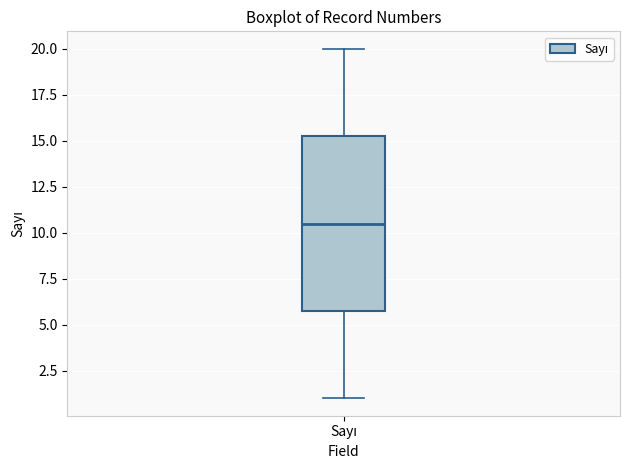

Read this box plot against the y-axis: the position of the median line, the range covered by the box, and the ends of both whiskers. The values are not printed on the chart, so give them approximately, as read against the axis.

median 10.5, box 6.0 to 15.5, whiskers 1.0 to 20.0